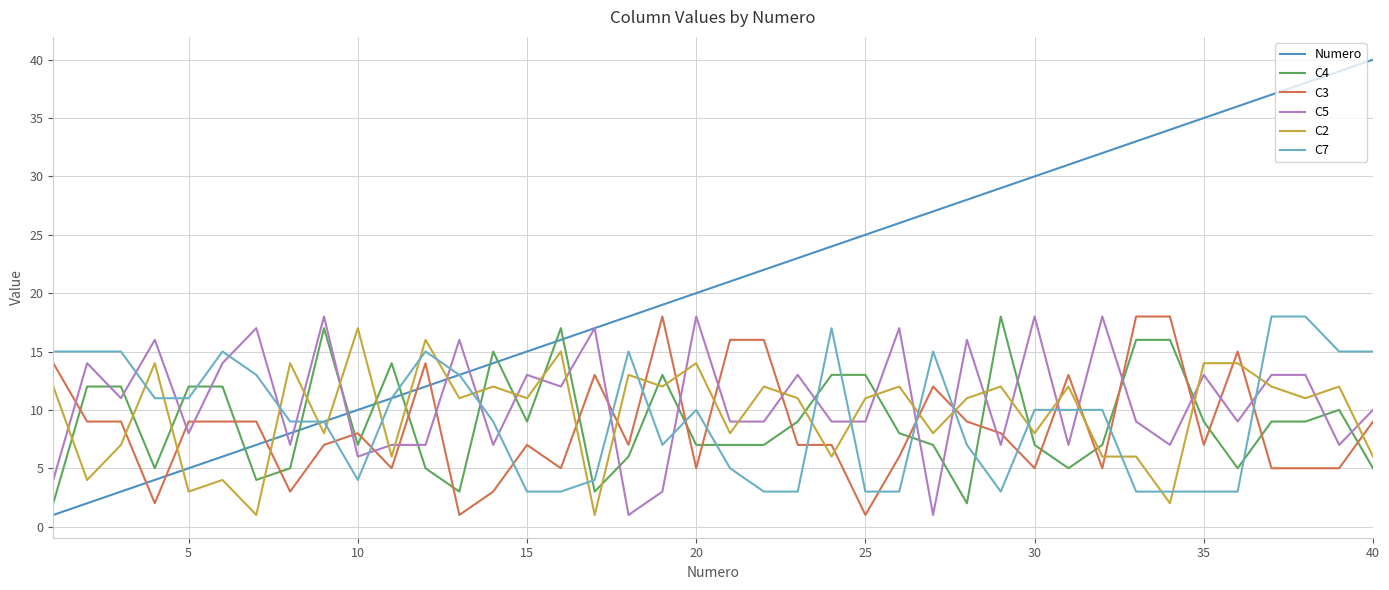

True or false: Numero and C3 cross at least once.

True